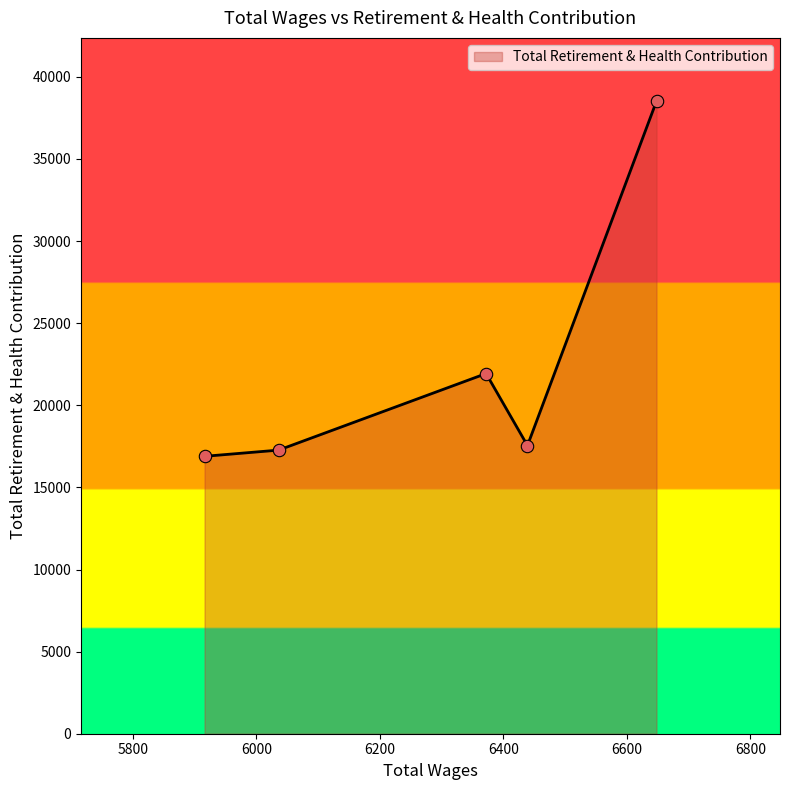

True or false: the data has more than 1 interior local peaks.

False